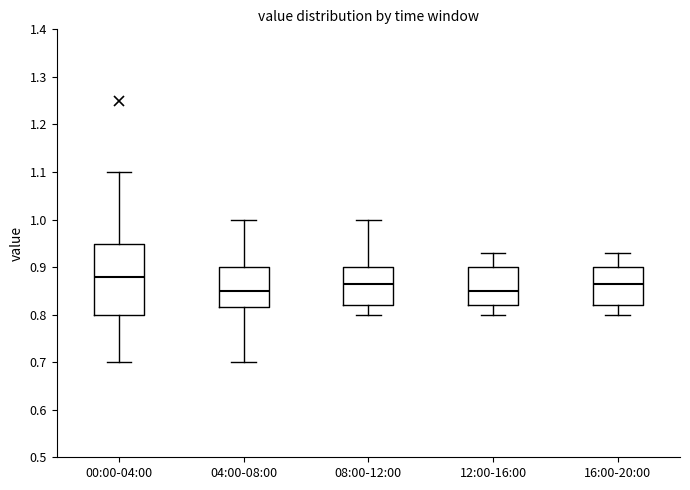

Which box is the tallest, from its lower edge to its upper edge?

00:00-04:00